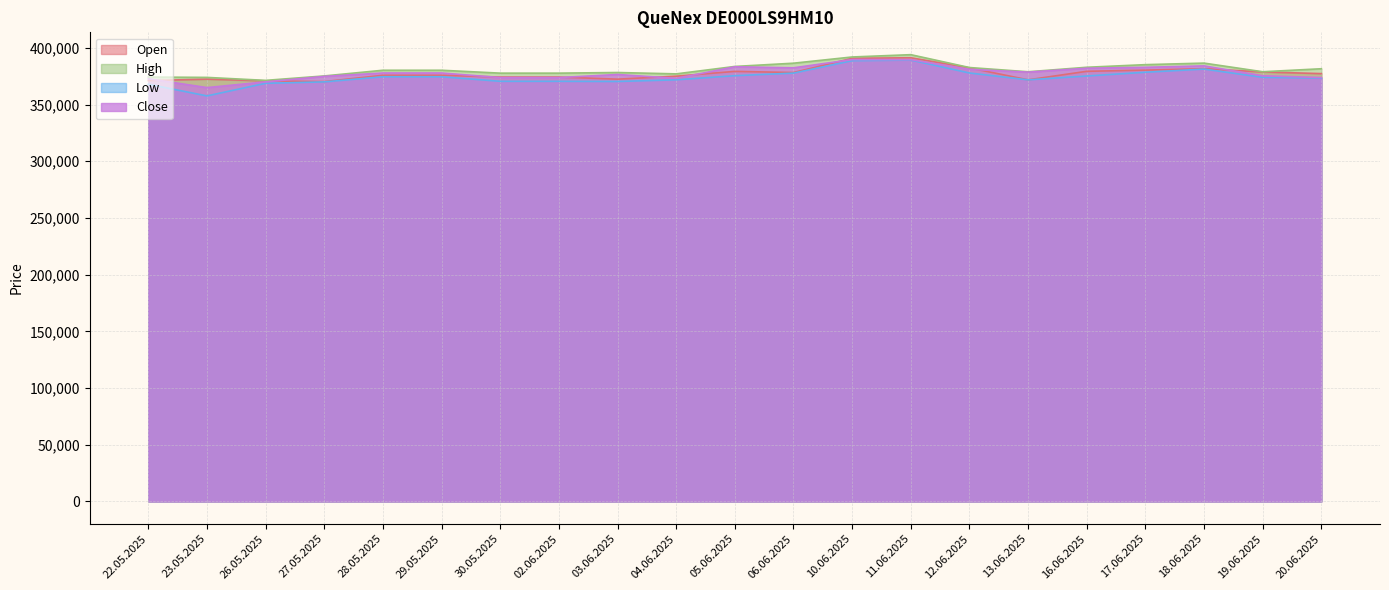

At which category does Low reach its first local valley?

23.05.2025